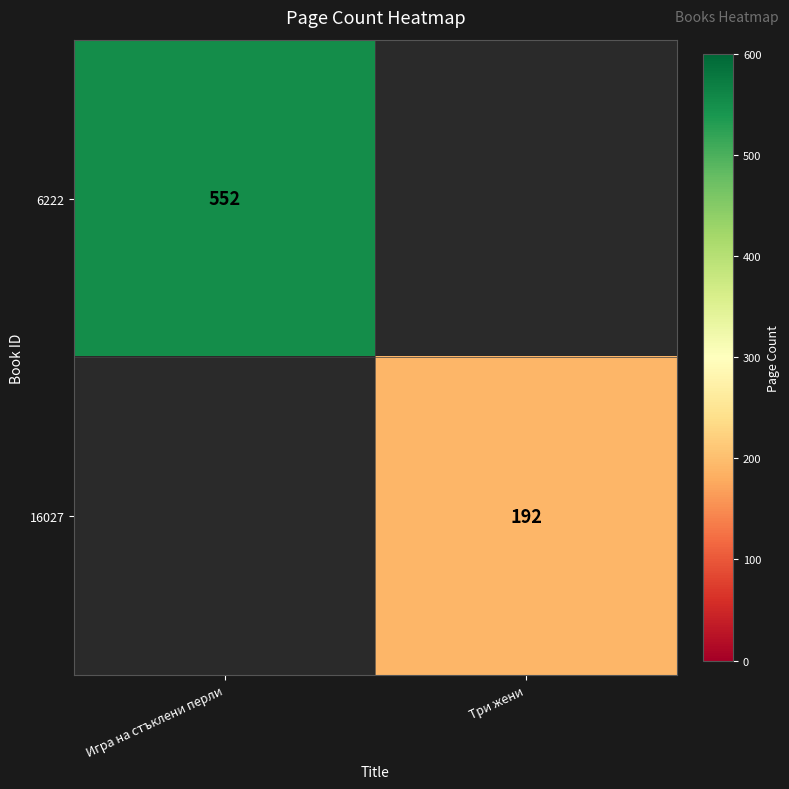

The 6222 series shows 202 at Игра на стъклени перли. True or false?

False